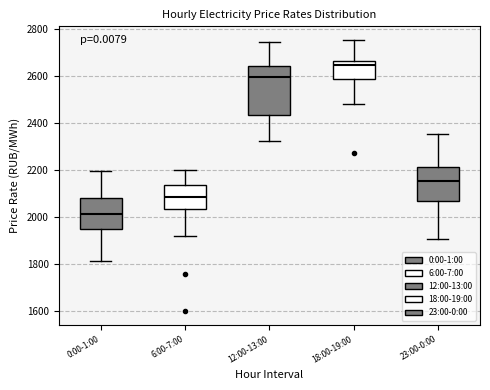

Which box has the lowest median line?

0:00-1:00